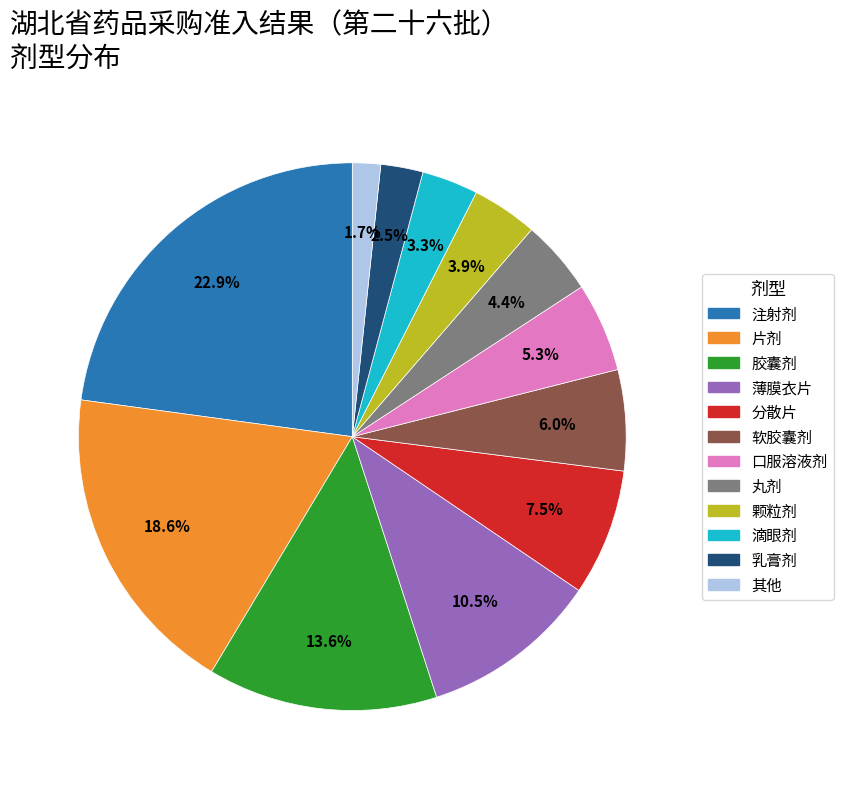

What is the largest slice in the pie chart?

注射剂